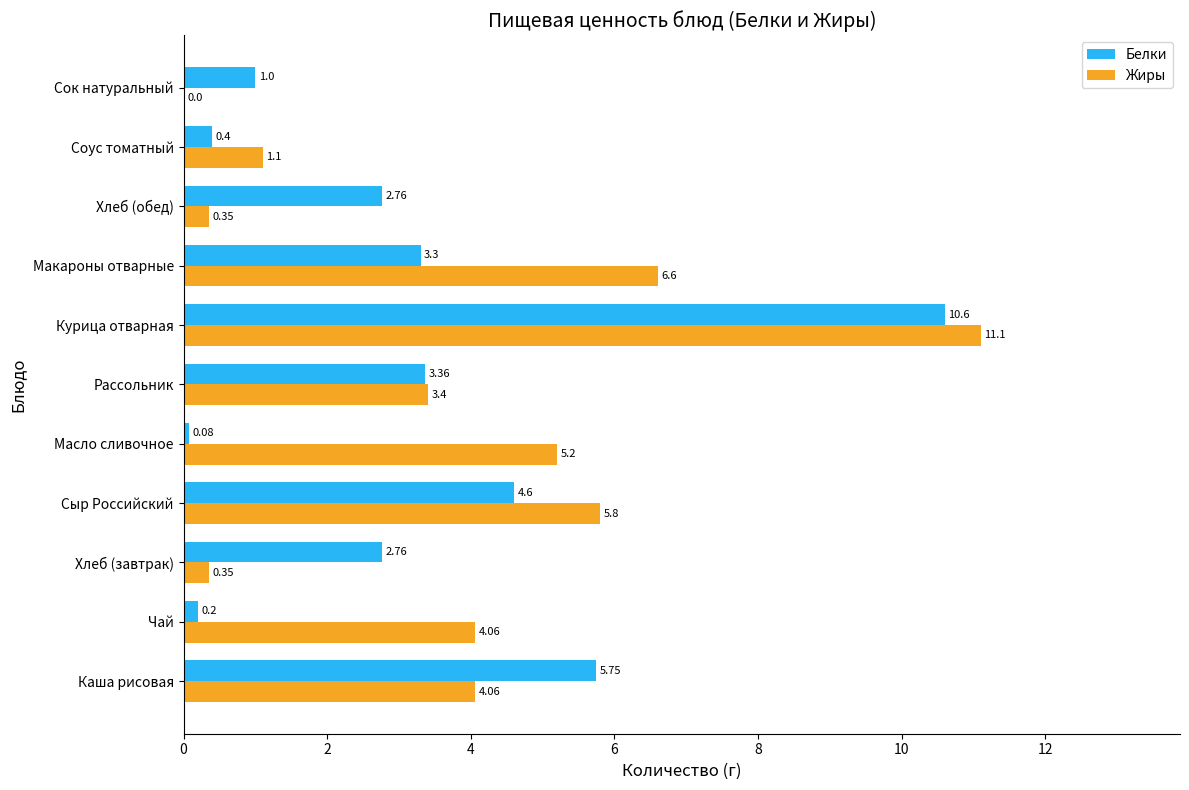

Which category has the highest value in the Белки series?

Курица отварная